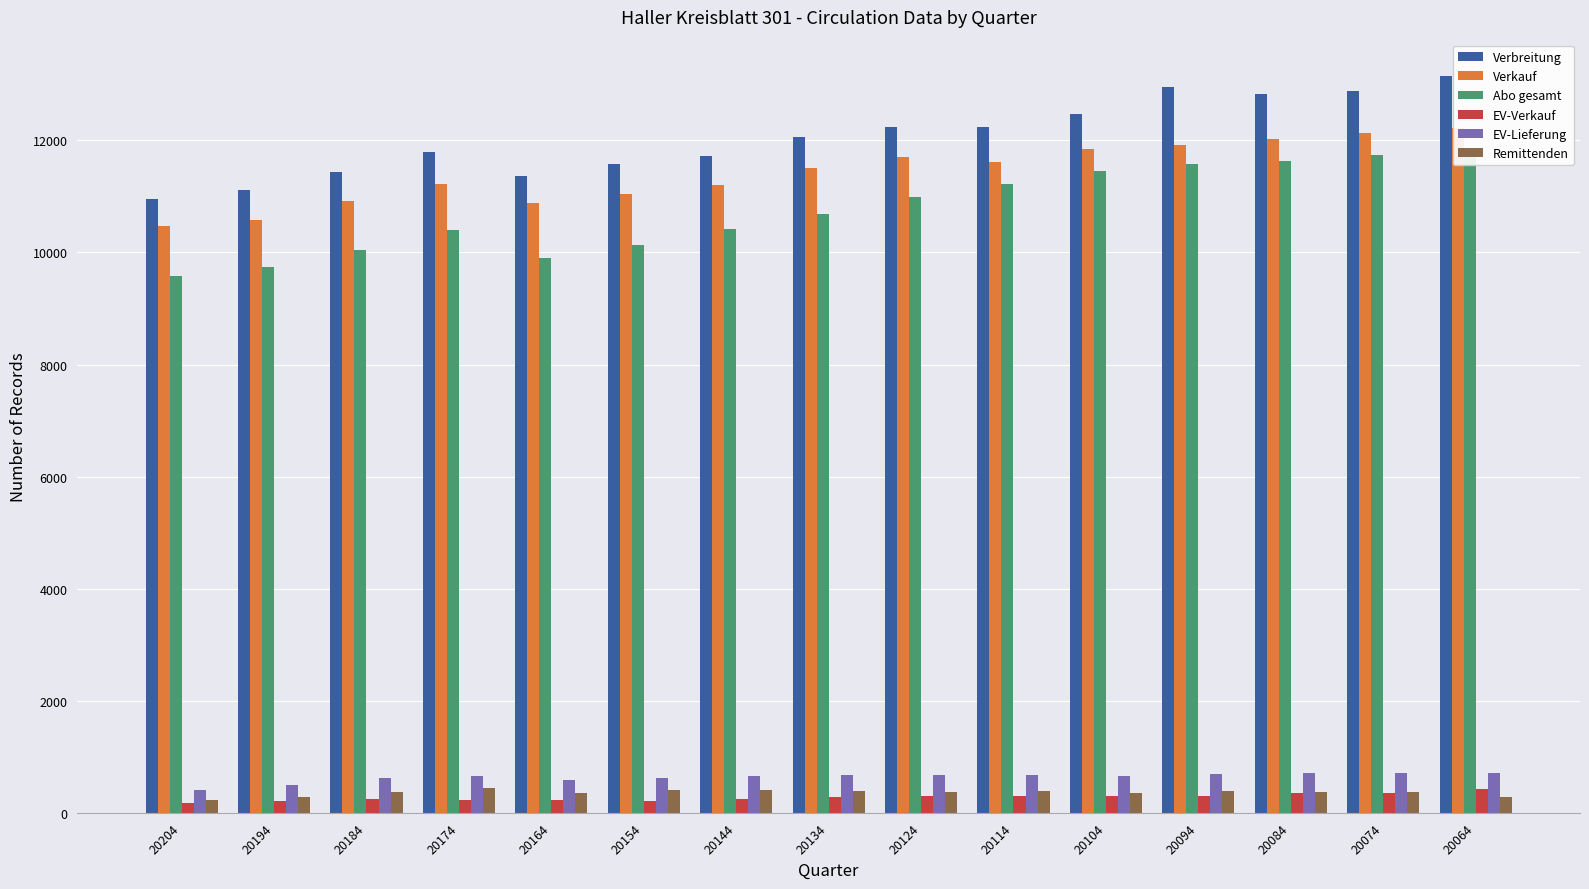

Rank the series at 20064 from lowest to highest value.

Remittenden, EV-Verkauf, EV-Lieferung, Abo gesamt, Verkauf, Verbreitung